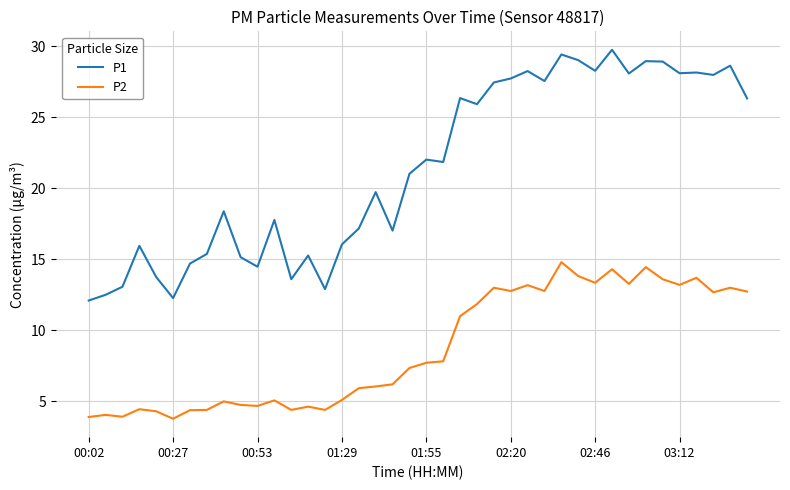

Rank the series by their maximum value, from lowest to highest.

P2, P1